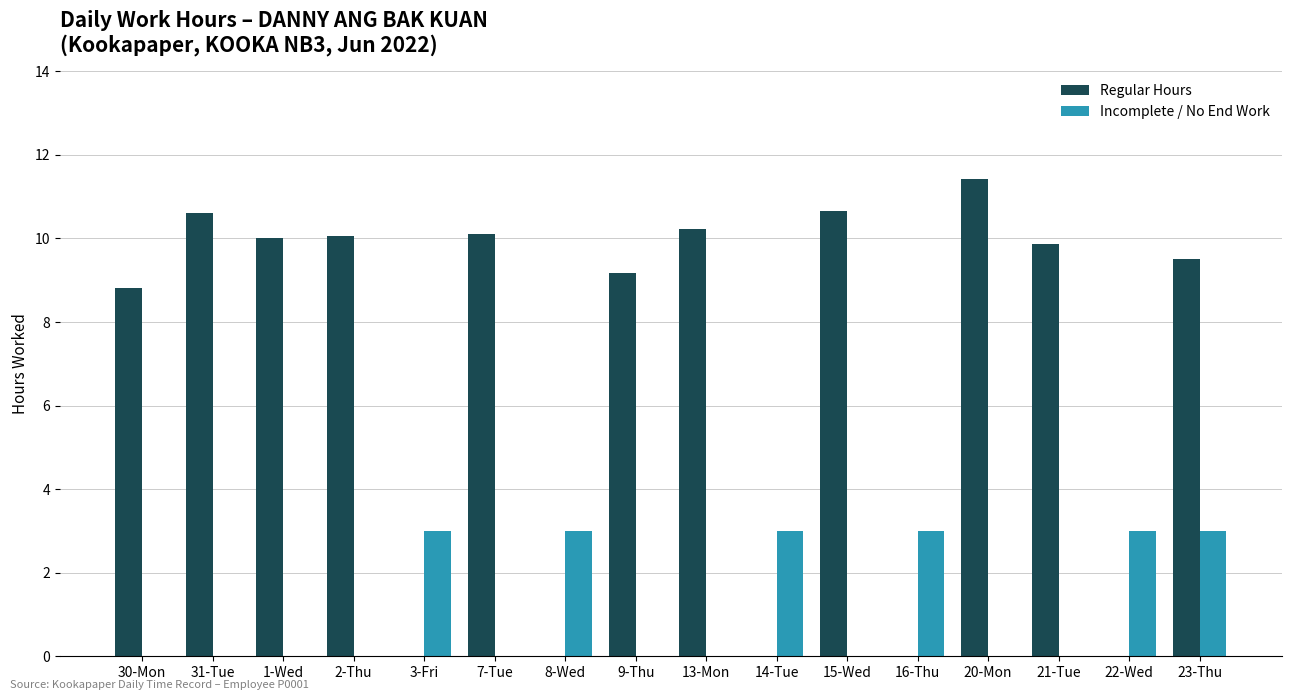

Which series has the largest total across all categories?

Regular Hours